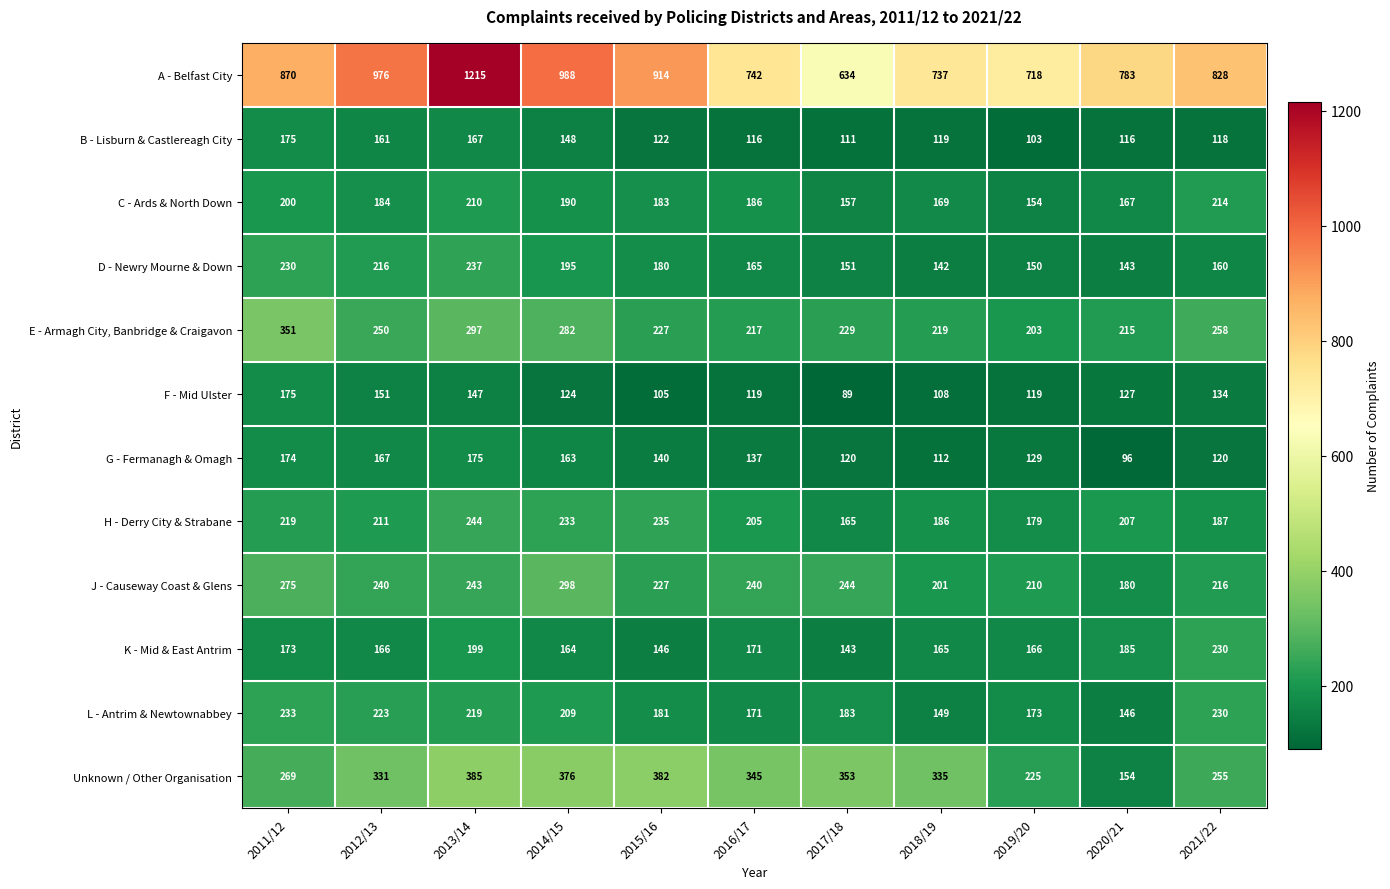

At which label does J - Causeway Coast & Glens reach its peak?

2014/15